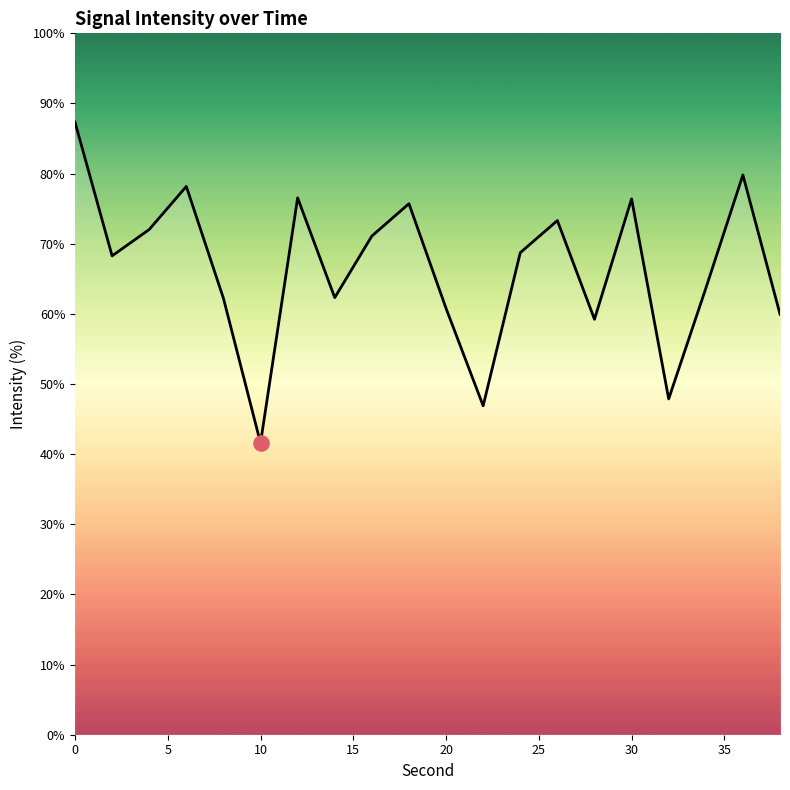

What is the difference between the maximum and minimum values?

45.7